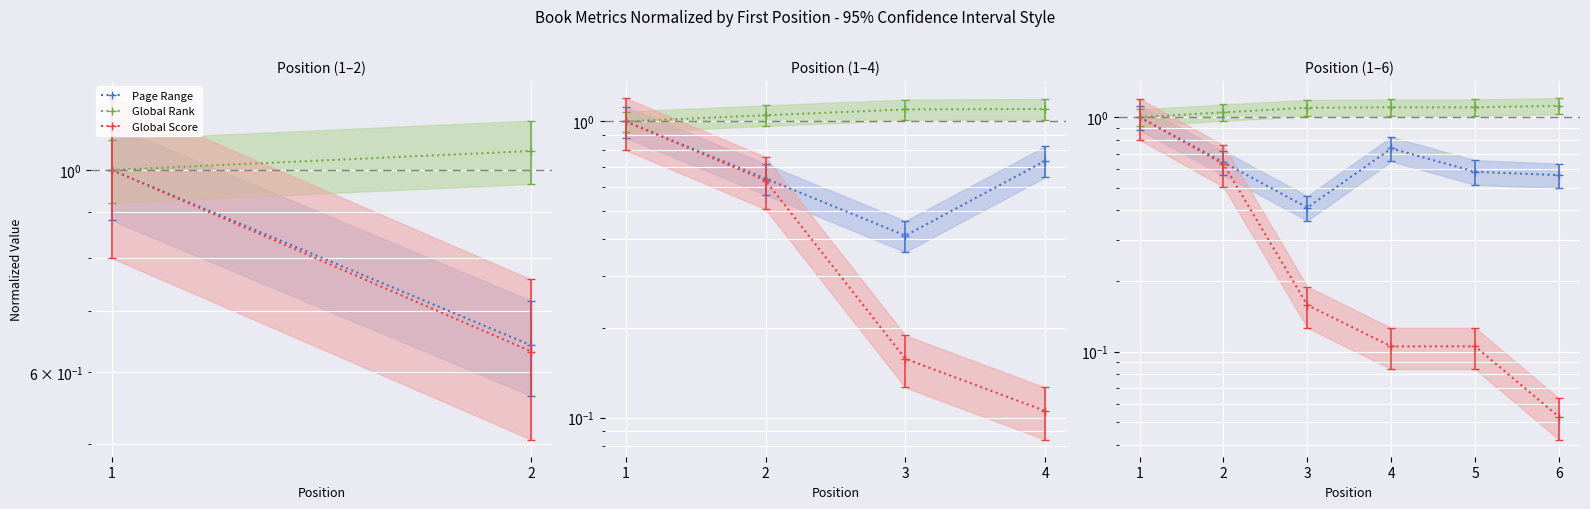

True or false: Page Range and Global Rank intersect in this chart.

False